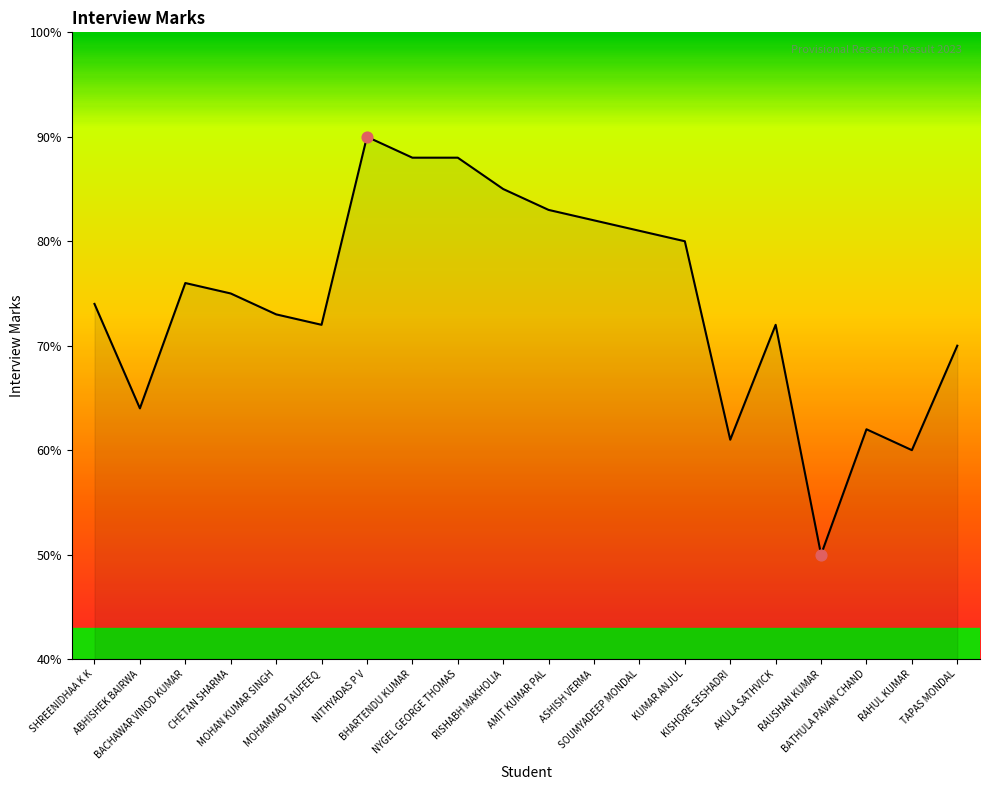

Approximately how many times larger is the value at NITHYADAS P V compared to TAPAS MONDAL?

1.3